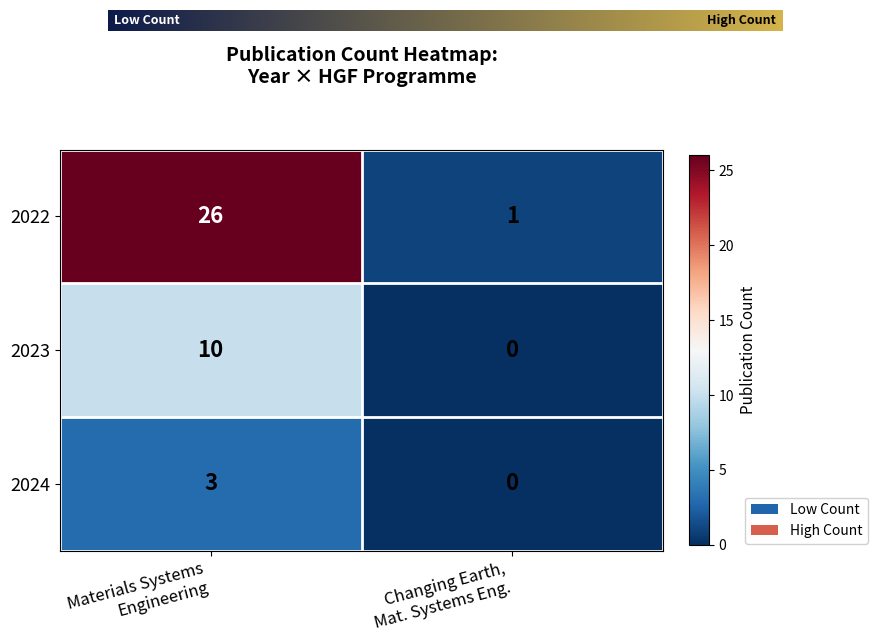

What is the maximum value shown in the chart?

26